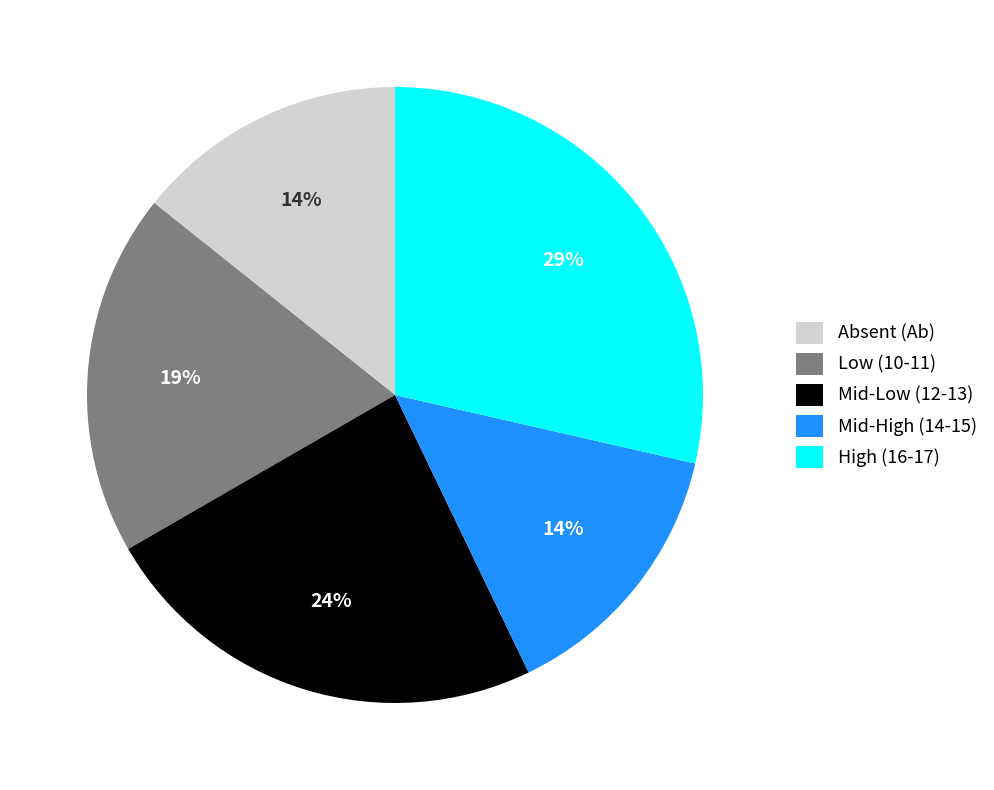

To the nearest percent, what is the average slice percentage?

20%